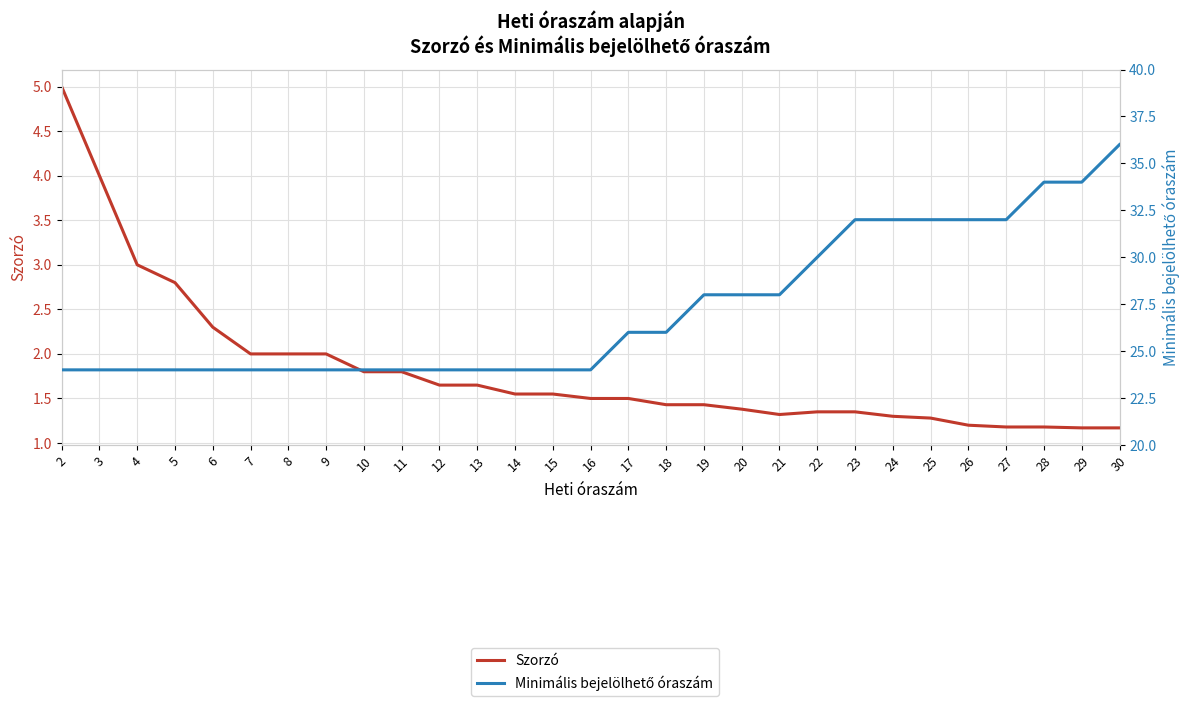

Reading right to left, transcribe all the data shown in this chart.

Szorzó: 1.2	1.2	1.2	1.2	1.2	1.3	1.3	1.4	1.4	1.3	1.4	1.4	1.4	1.5	1.5	1.6	1.6	1.6	1.6	1.8	1.8	2.0	2.0	2.0	2.3	2.8	3.0	4.0	5.0
Minimális bejelölhető óraszám: 36.0	34.0	34.0	32.0	32.0	32.0	32.0	32.0	30.0	28.0	28.0	28.0	26.0	26.0	24.0	24.0	24.0	24.0	24.0	24.0	24.0	24.0	24.0	24.0	24.0	24.0	24.0	24.0	24.0